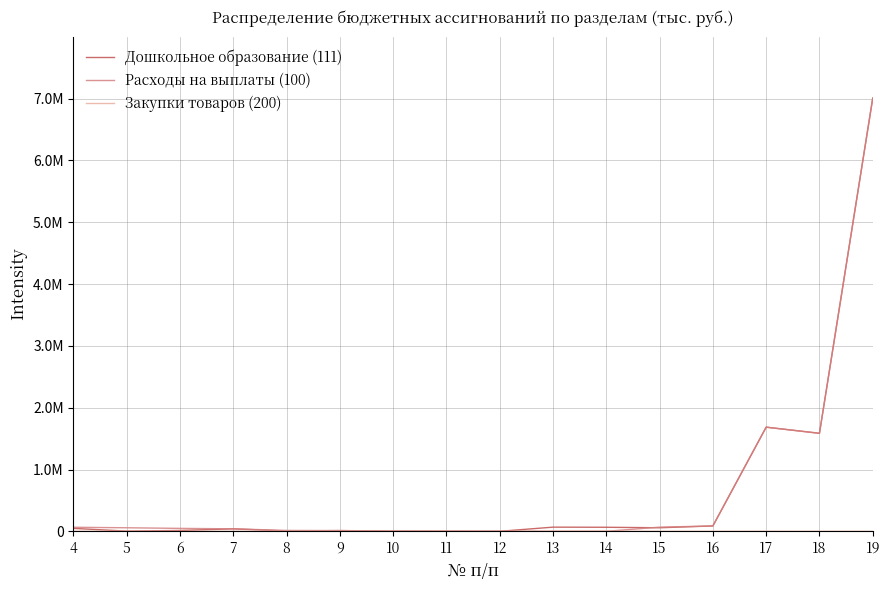

Does the chart display data point markers on the line(s)?

No